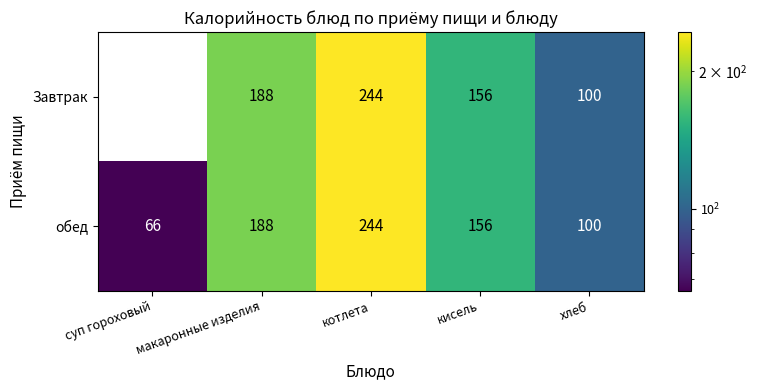

Where does the Завтрак series first go above 156?

макаронные изделия